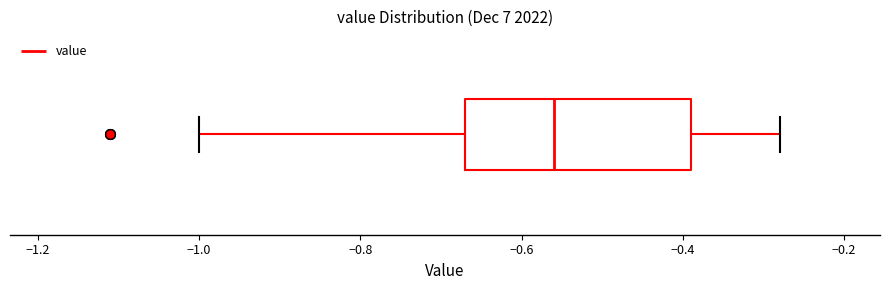

Where does the right whisker of the box end on the x-axis? The values are not printed on the chart, so give them approximately, as read against the axis.

-0.28